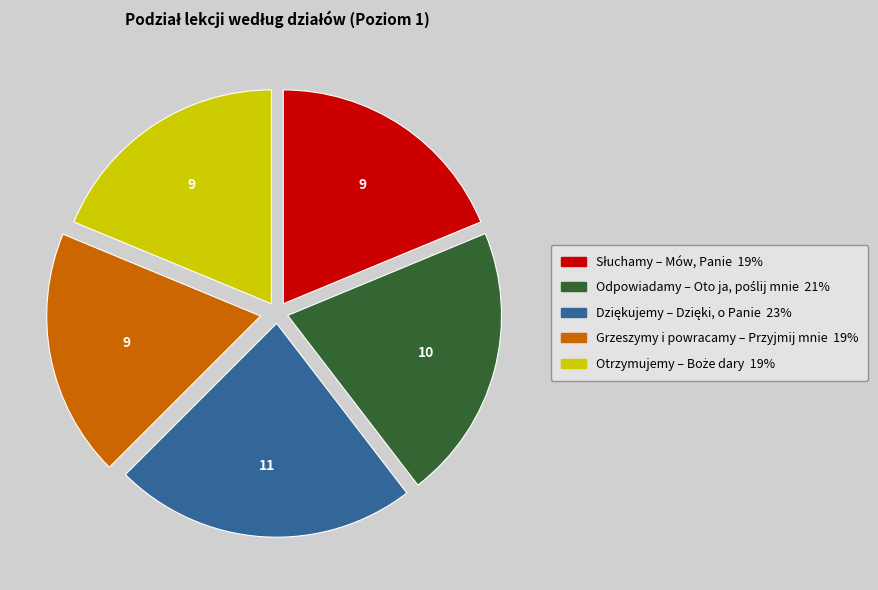

Is there any slice that represents more than half of the pie?

No